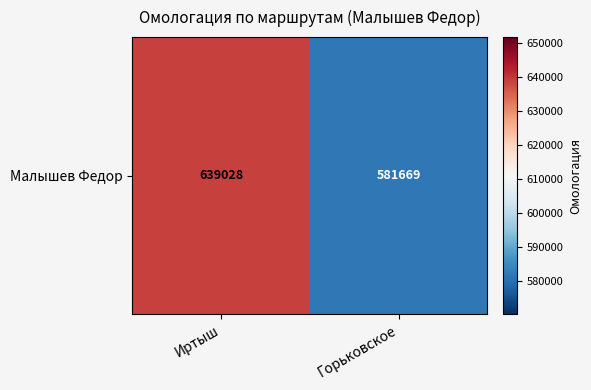

True or false: the data shows 581669 at Горьковское.

True